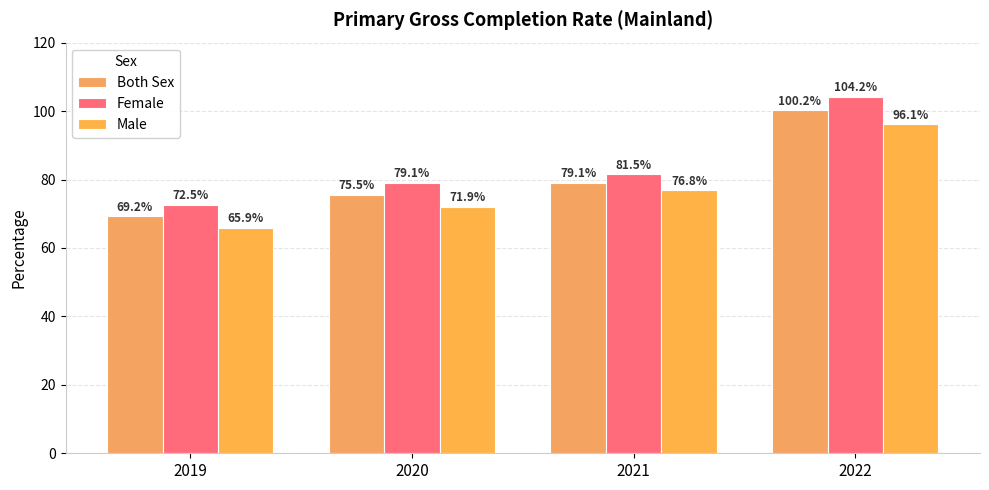

What is the difference between the second highest and minimum values in the Both Sex series?

9.9